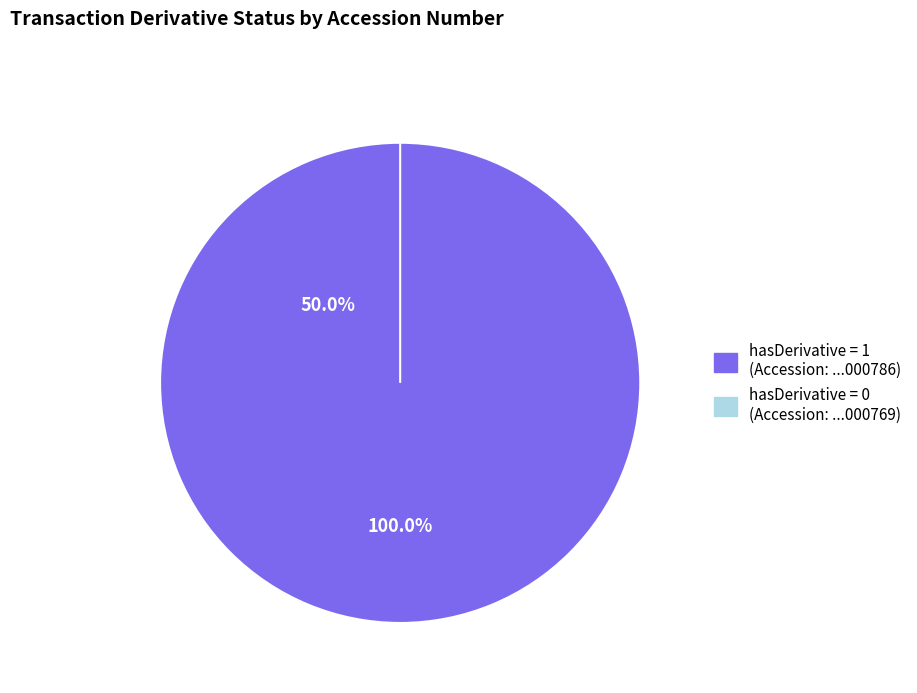

What is the largest slice in the pie chart?

159396824000786